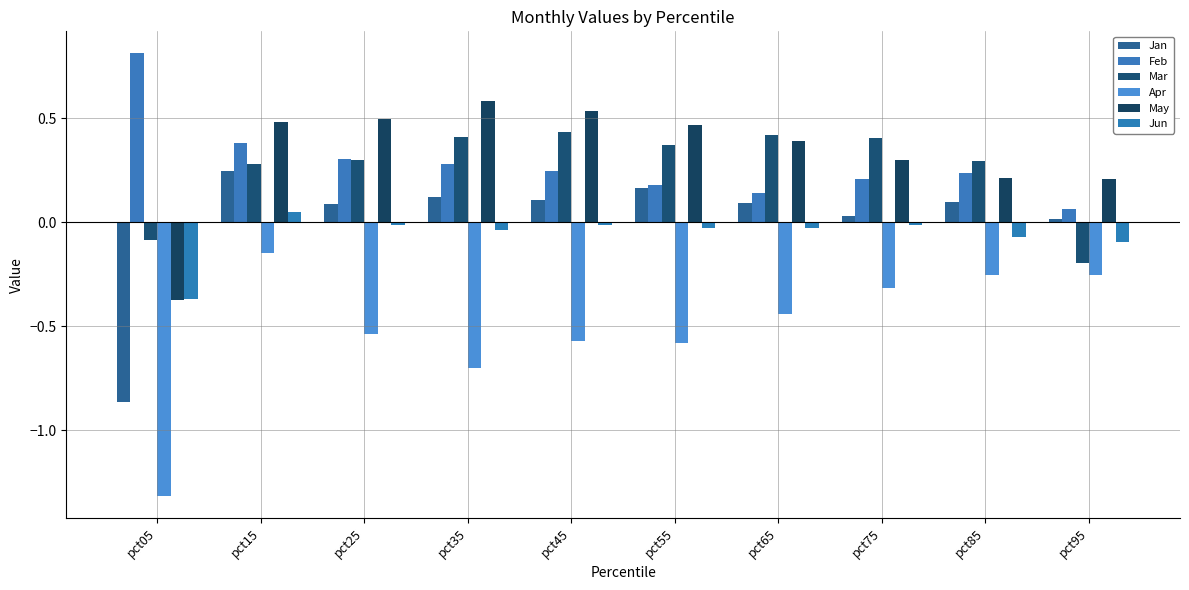

The value of Mar at pct05 is -0.0. True or false?

False